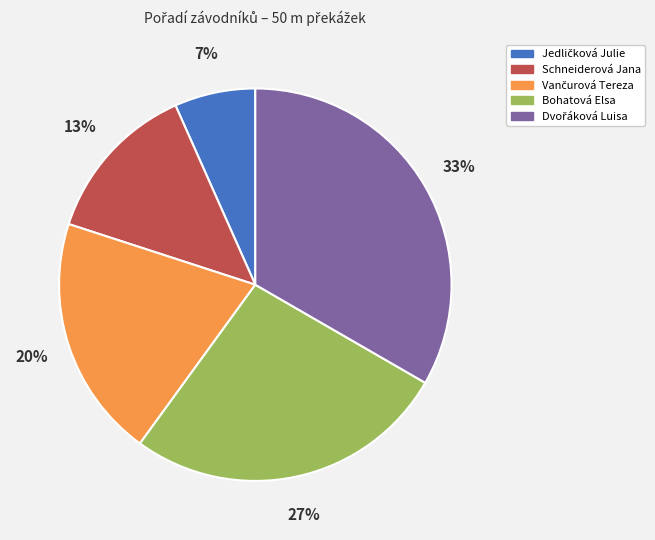

To the nearest percent, what percentage of the pie is Bohatová Elsa?

27%